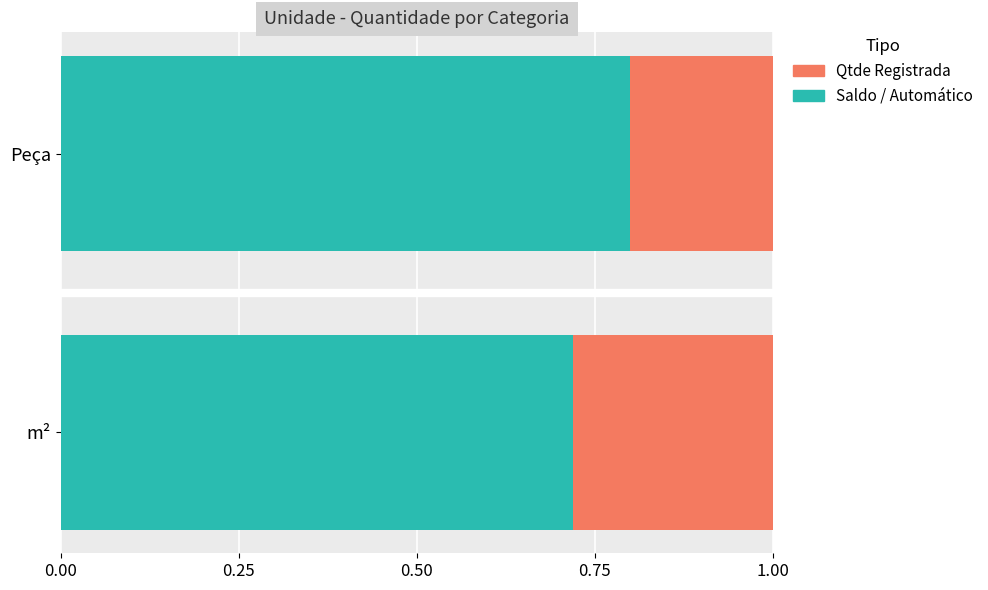

What is the total value across all series at Peça?

1.0